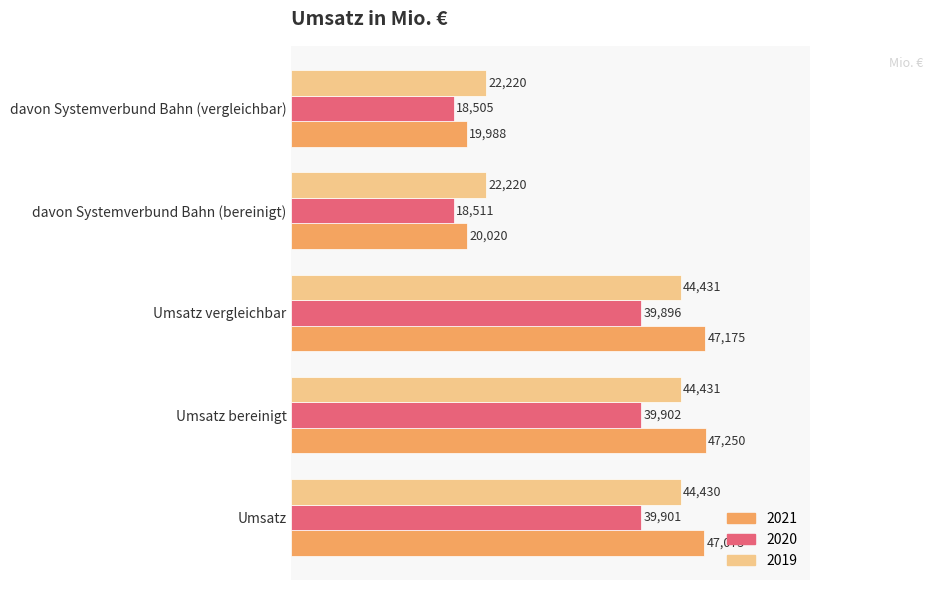

What are all the series names shown in the legend?

2021, 2020, 2019